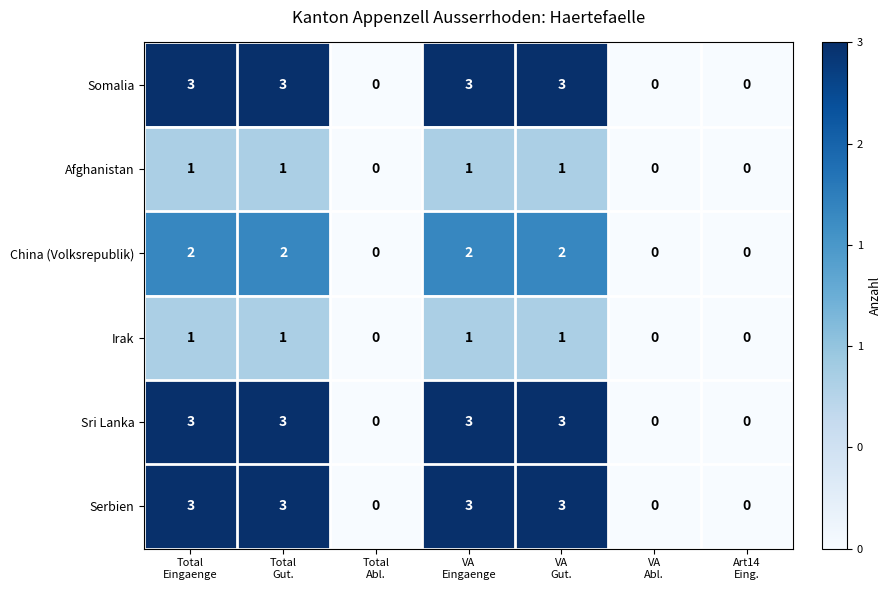

How many values in the Somalia series are below 3?

3